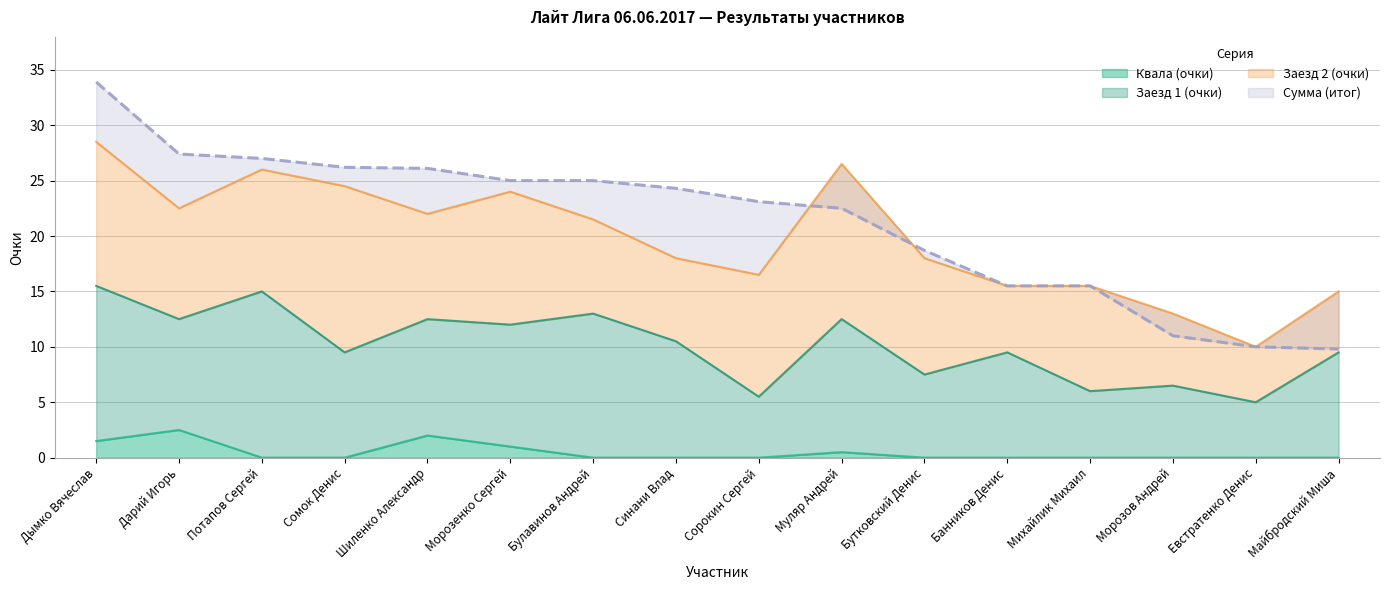

At which label is Сумма closest to 21?

Муляр Андрей